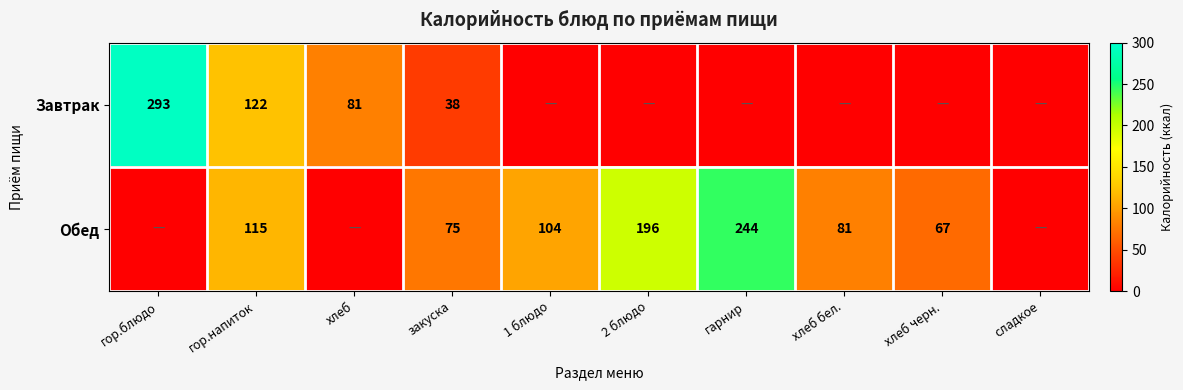

The Обед series shows 115 at гор.напиток. True or false?

True